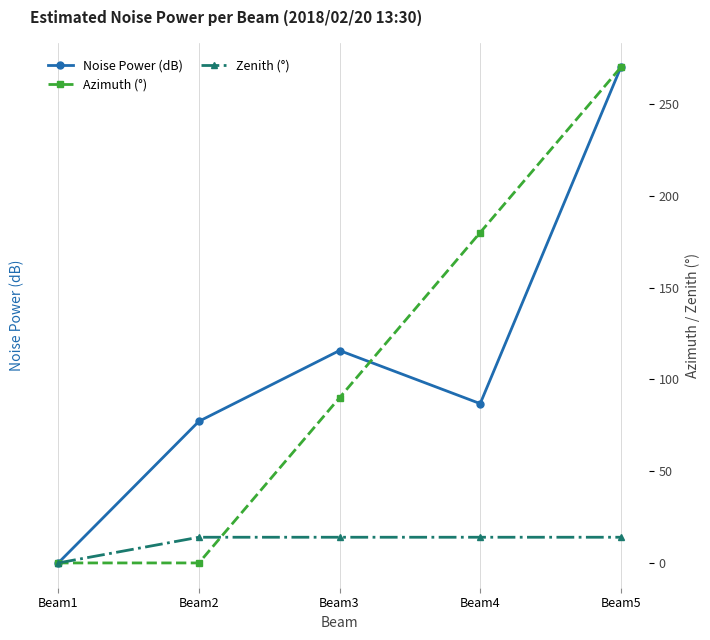

What is the maximum value shown in the chart?

270.0